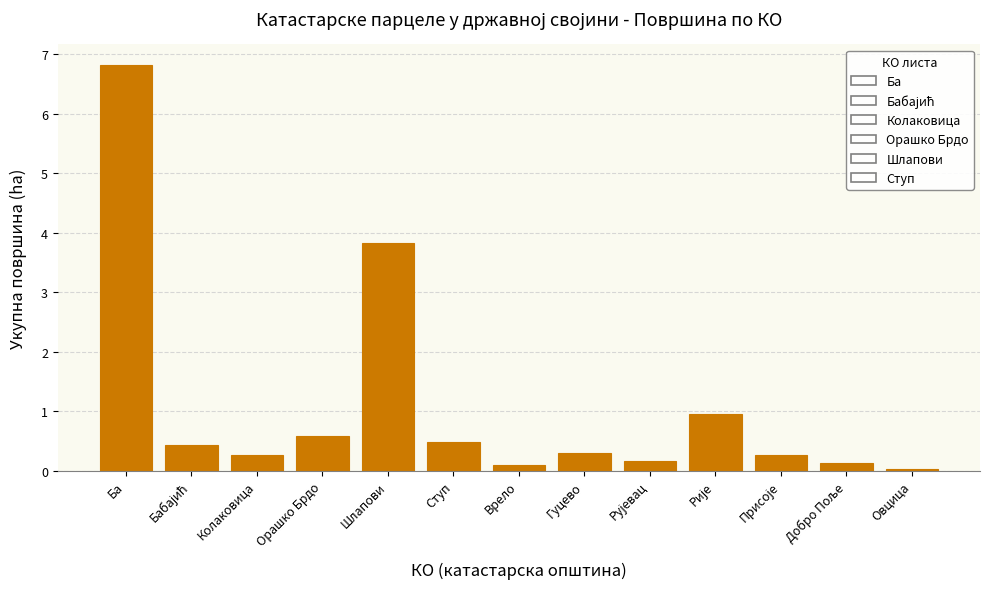

What is the change in value from Врело to Овцица?

-0.1